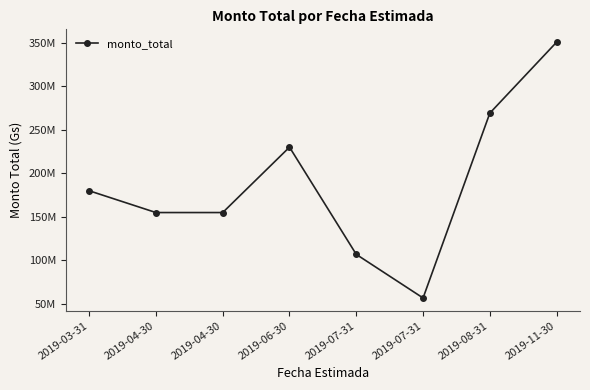

Which category has the highest value across all series?

2019-11-30